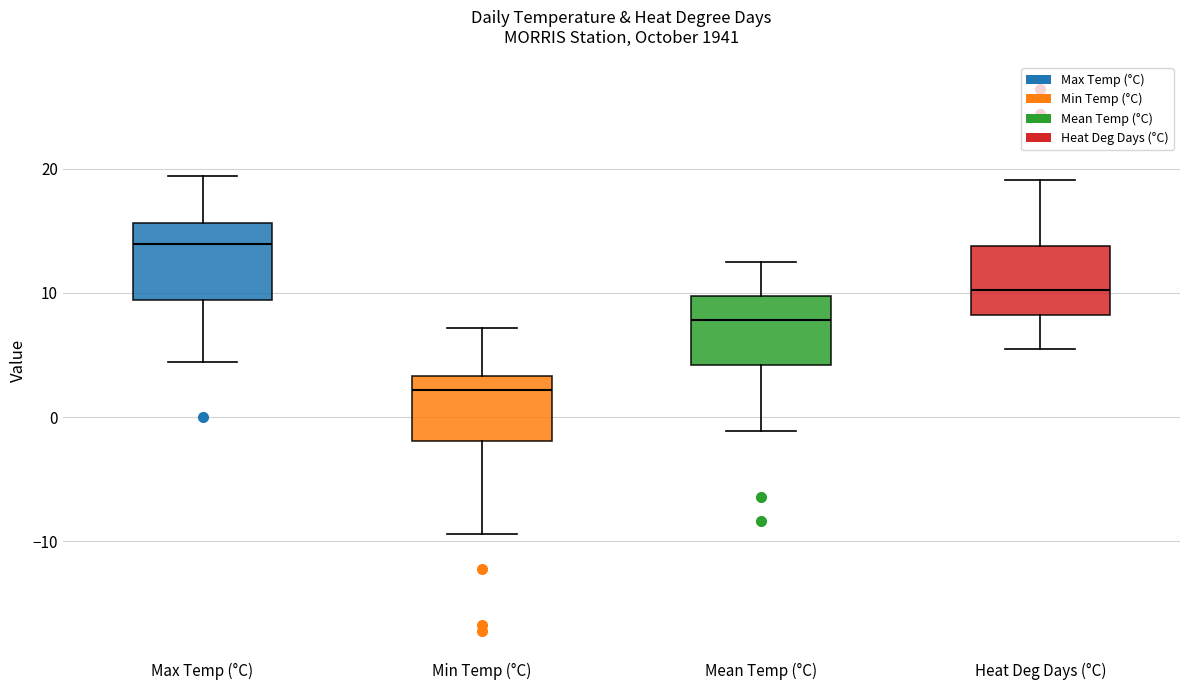

Reading left to right, transcribe this box plot: for each box, give where its median line is, the range the box spans, and where its two whiskers end, as read against the y-axis. The values are not printed on the chart, so give them approximately, as read against the axis.

Max Temp (°C): median 14, box 9 to 16, whiskers 4 to 19
Min Temp (°C): median 2, box -2 to 3, whiskers -9 to 7
Mean Temp (°C): median 8, box 4 to 10, whiskers -1 to 13
Heat Deg Days (°C): median 10, box 8 to 14, whiskers 6 to 19